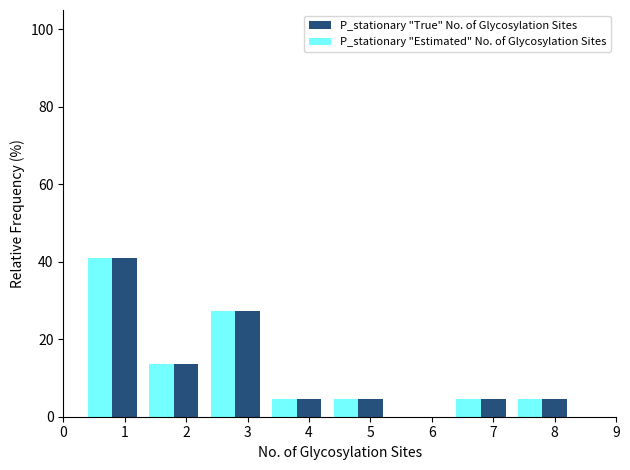

What is the maximum value shown in the chart?

40.9